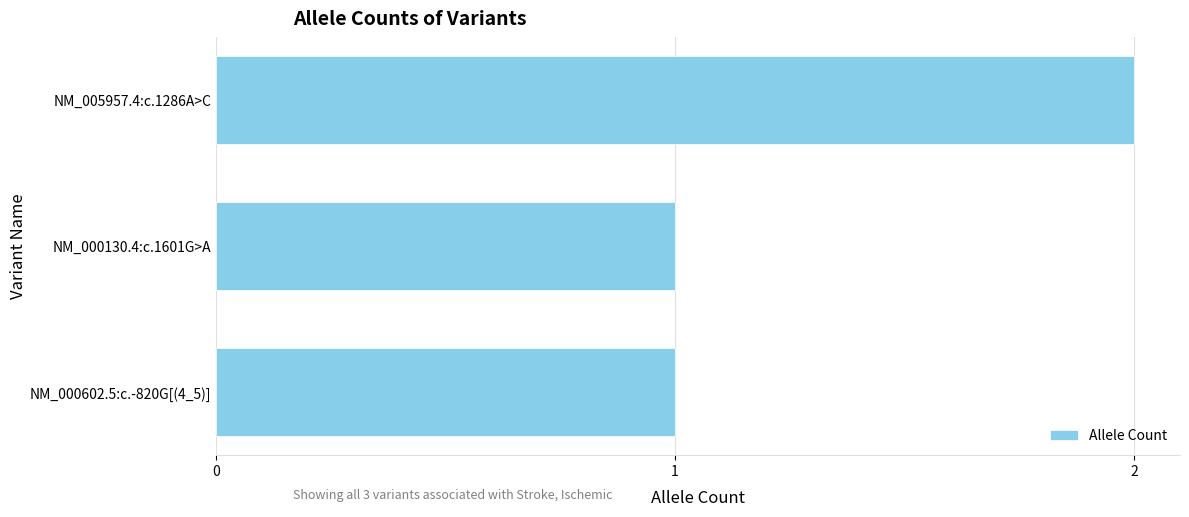

What position from the bottom is NM_000130.4:c.1601G>A?

2